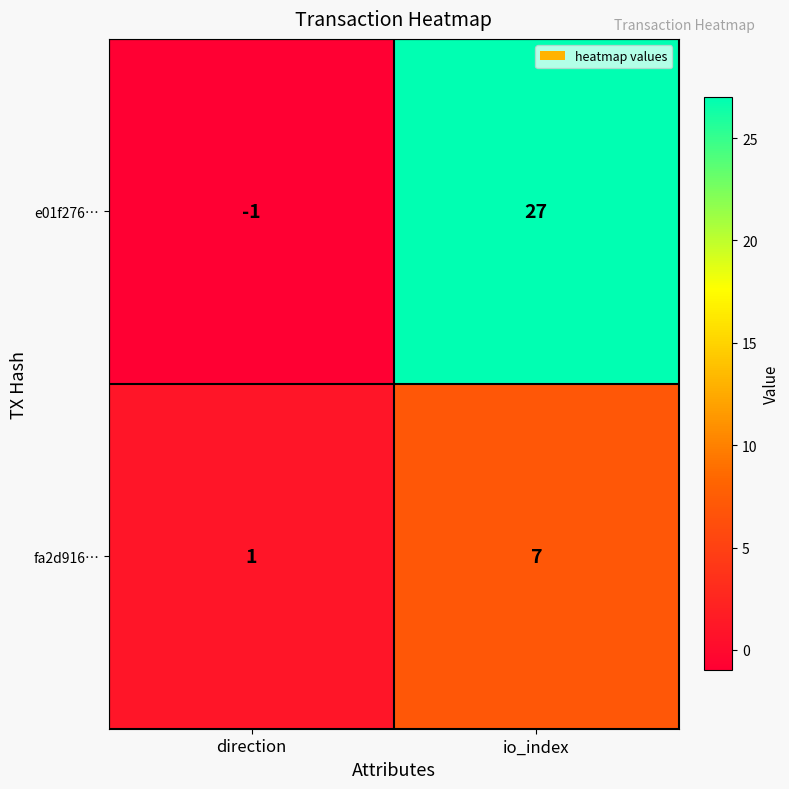

Which series has the largest range (max minus min)?

e01f276…